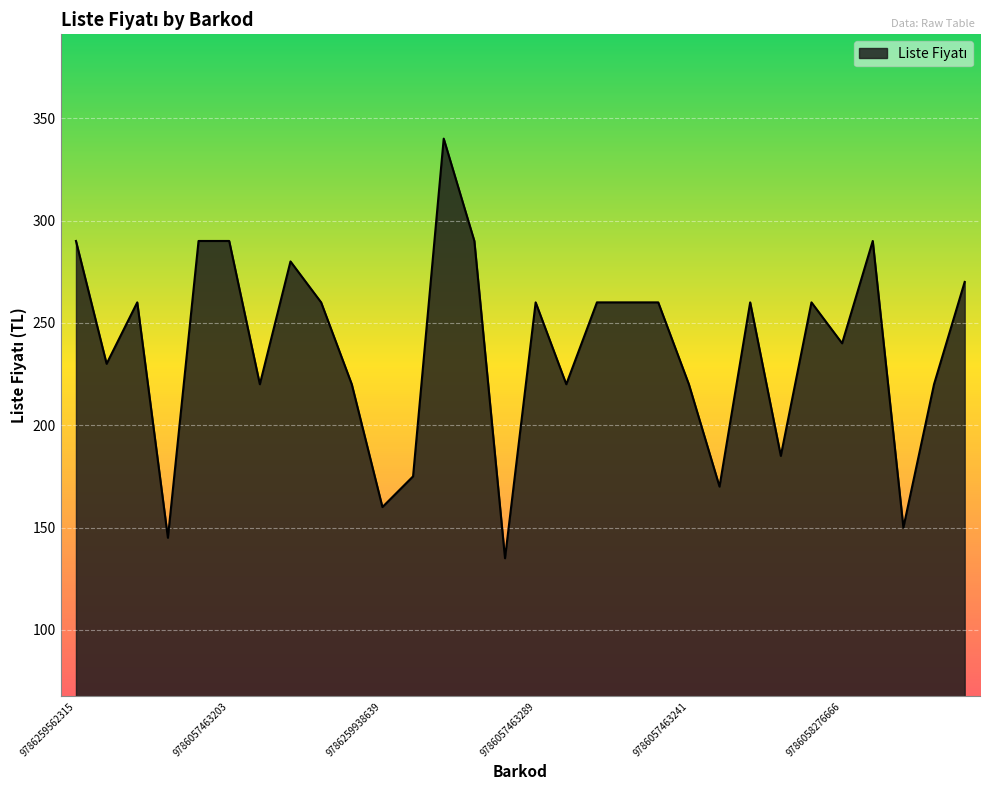

Does the chart display data point markers on the line(s)?

No